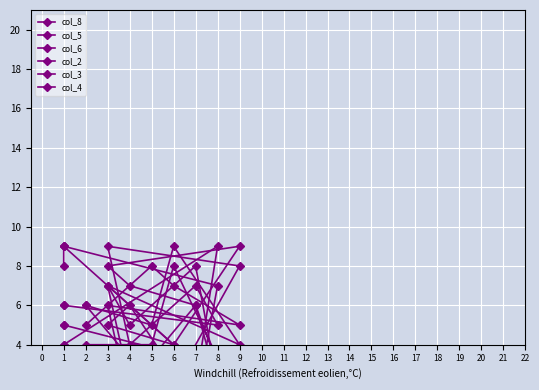

How many times do col_4 and col_5 cross each other?

3